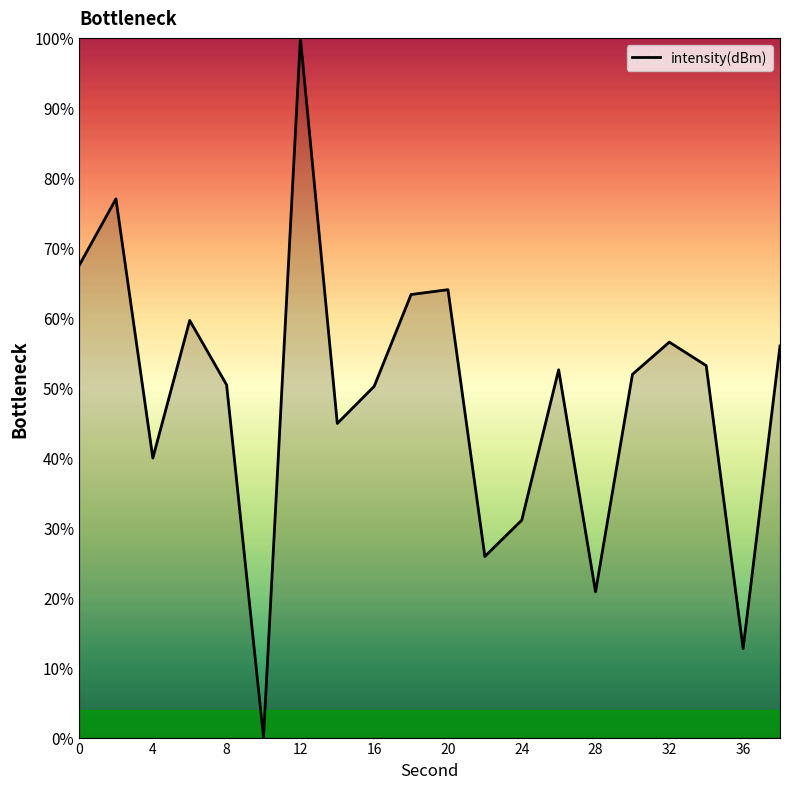

What is the difference between the maximum and minimum values?

100.0